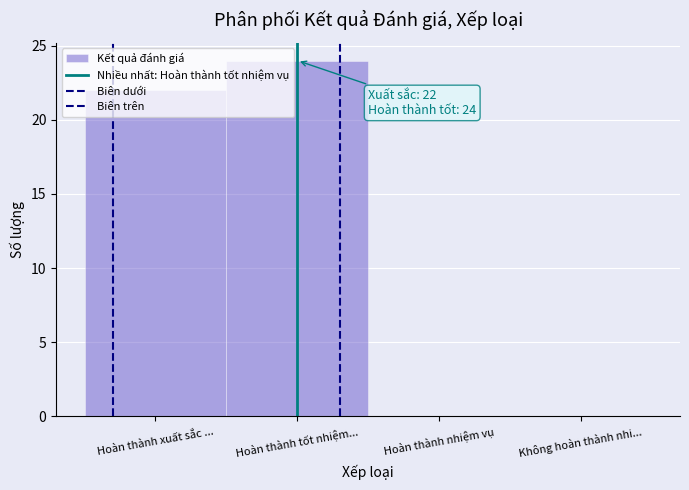

Count the number of data series in this chart.

1